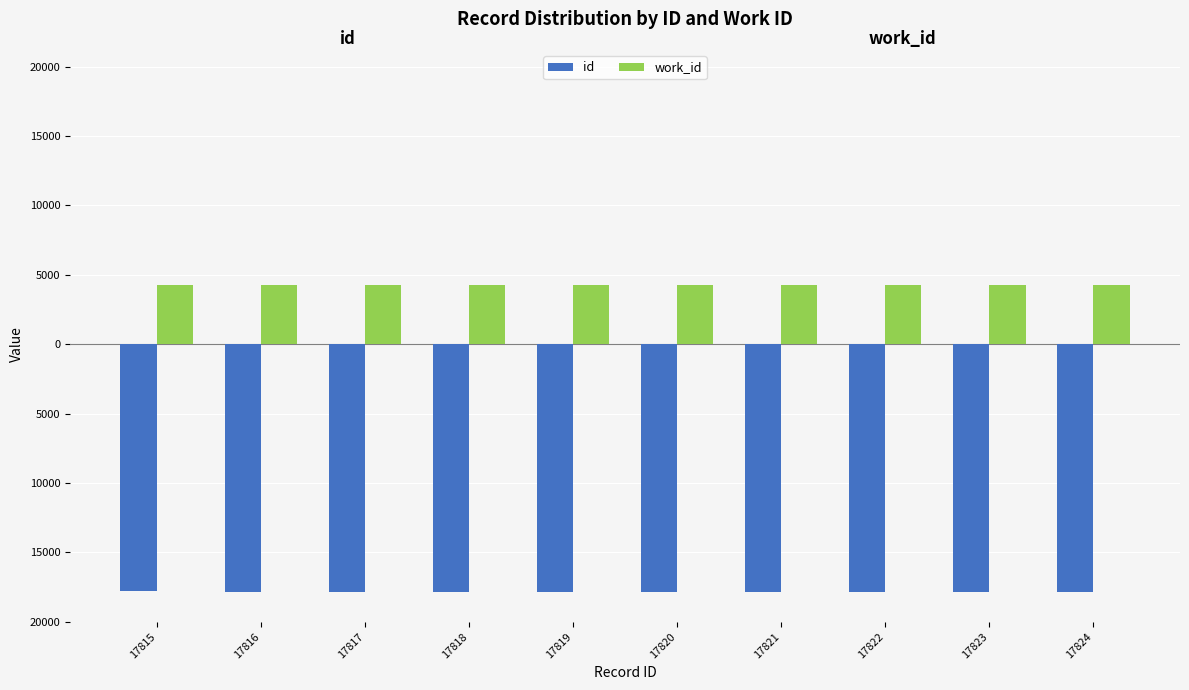

Reading left to right, transcribe all the data shown in this chart.

id: 17815=-17815	17816=-17816	17817=-17817	17818=-17818	17819=-17819	17820=-17820	17821=-17821	17822=-17822	17823=-17823	17824=-17824
work_id: 17815=4257	17816=4257	17817=4257	17818=4257	17819=4257	17820=4257	17821=4257	17822=4257	17823=4257	17824=4257